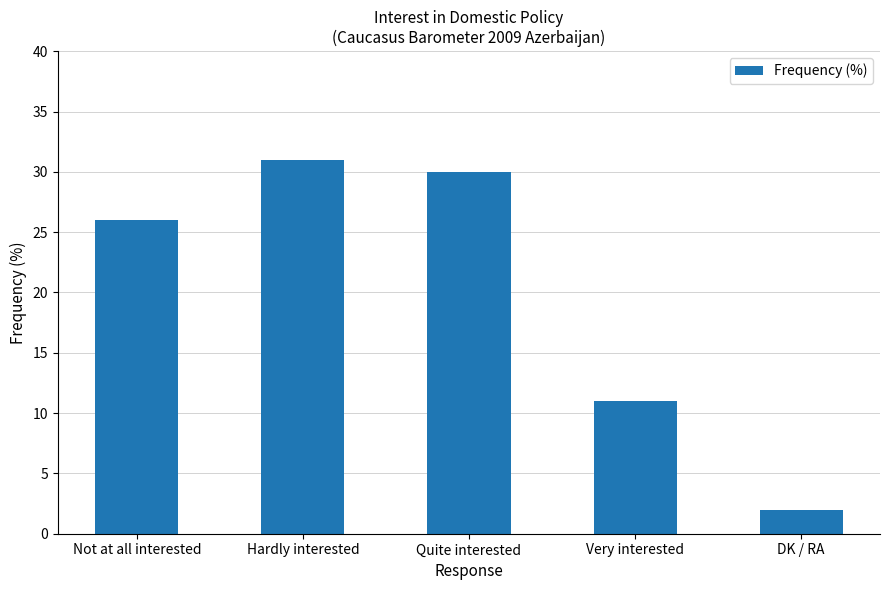

Reading left to right, extract all data points from this chart.

Not at all interested=26	Hardly interested=31	Quite interested=30	Very interested=11	DK / RA=2